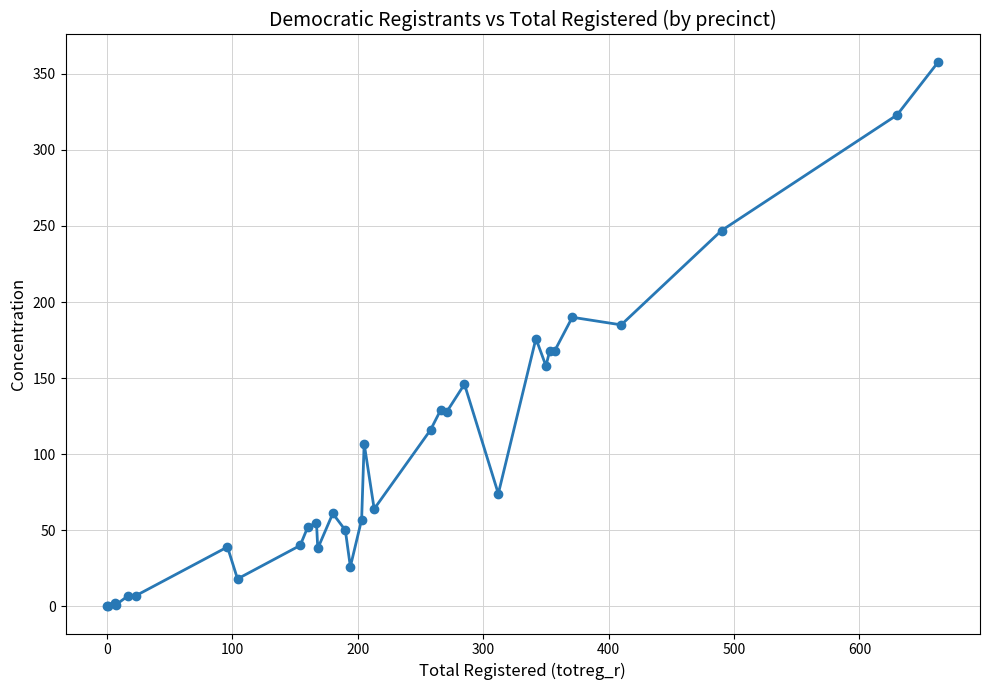

How many data points are less than 64?

16